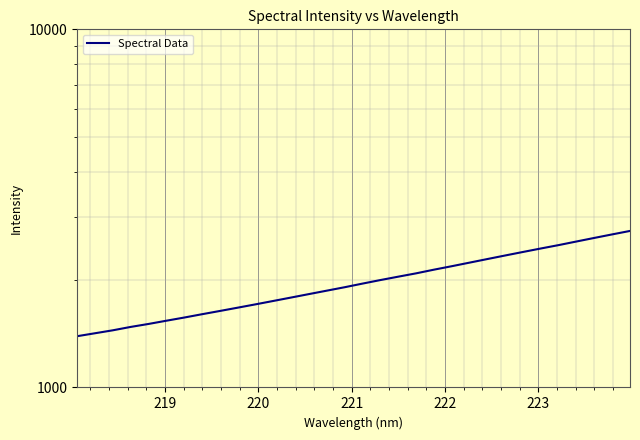

Reading right to left, extract all data points from this chart.

2735.7	2675.5	2615.7	2556.3	2497.8	2443.9	2389.9	2336.5	2283.5	2231.5	2180.6	2132.6	2082.8	2038.8	1995.0	1950.1	1905.2	1863.7	1823.0	1783.1	1744.2	1706.5	1670.3	1635.2	1601.4	1567.4	1535.8	1504.2	1475.7	1444.0	1416.8	1390.2